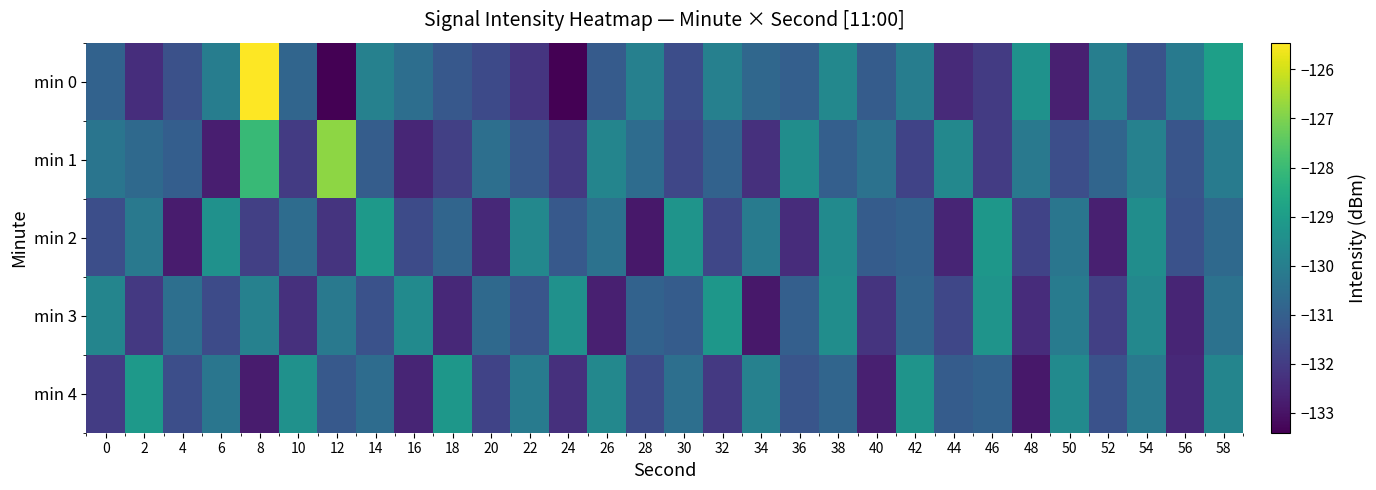

Reading right to left, extract all data points from this chart.

min 0: 58=-128.9	56=-130.2	54=-131.4	52=-130.0	50=-132.7	48=-129.4	46=-132.0	44=-132.5	42=-130.0	40=-131.1	38=-129.7	36=-131.0	34=-130.8	32=-129.9	30=-131.5	28=-129.9	26=-131.1	24=-133.4	22=-132.2	20=-131.6	18=-131.2	16=-130.5	14=-129.9	12=-133.4	10=-130.8	8=-125.5	6=-130.0	4=-131.4	2=-132.4	0=-130.9
min 1: 58=-130.1	56=-131.3	54=-129.9	52=-130.8	50=-131.5	48=-130.2	46=-132.0	44=-129.7	42=-131.8	40=-130.4	38=-131.0	36=-129.5	34=-132.3	32=-130.9	30=-131.7	28=-130.6	26=-129.8	24=-132.1	22=-131.2	20=-130.5	18=-131.9	16=-132.5	14=-131.1	12=-126.8	10=-132.0	8=-128.0	6=-132.7	4=-131.0	2=-130.7	0=-130.3
min 2: 58=-130.7	56=-131.4	54=-129.5	52=-132.7	50=-130.3	48=-131.8	46=-129.2	44=-132.6	42=-130.9	40=-131.1	38=-129.6	36=-132.4	34=-130.1	32=-131.7	30=-129.3	28=-132.9	26=-130.4	24=-131.2	22=-129.7	20=-132.5	18=-130.8	16=-131.6	14=-129.1	12=-132.2	10=-130.6	8=-131.9	6=-129.4	4=-132.8	2=-130.2	0=-131.5
min 3: 58=-130.4	56=-132.6	54=-129.7	52=-131.9	50=-130.1	48=-132.4	46=-129.3	44=-131.7	42=-130.8	40=-132.2	38=-129.5	36=-131.0	34=-132.9	32=-129.2	30=-131.1	28=-130.9	26=-132.7	24=-129.4	22=-131.3	20=-130.7	18=-132.5	16=-129.6	14=-131.4	12=-130.2	10=-132.3	8=-129.9	6=-131.6	4=-130.5	2=-132.1	0=-129.8
min 4: 58=-129.8	56=-132.5	54=-130.2	52=-131.4	50=-129.6	48=-132.9	46=-130.9	44=-131.1	42=-129.3	40=-132.7	38=-130.8	36=-131.3	34=-129.9	32=-132.1	30=-130.5	28=-131.6	26=-129.7	24=-132.3	22=-130.1	20=-131.8	18=-129.2	16=-132.6	14=-130.6	12=-131.2	10=-129.4	8=-132.8	6=-130.3	4=-131.5	2=-129.1	0=-132.0